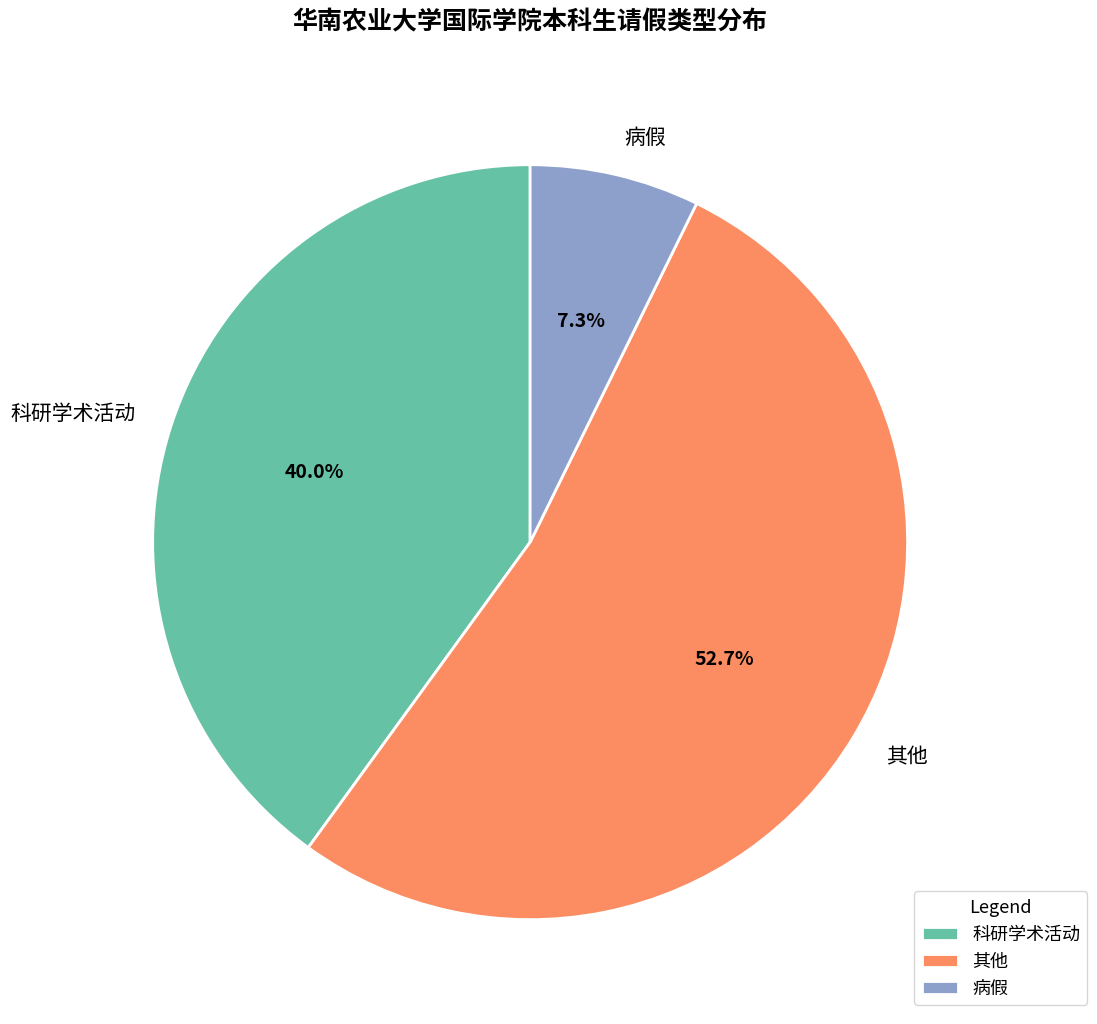

How many slices are in this pie chart?

3